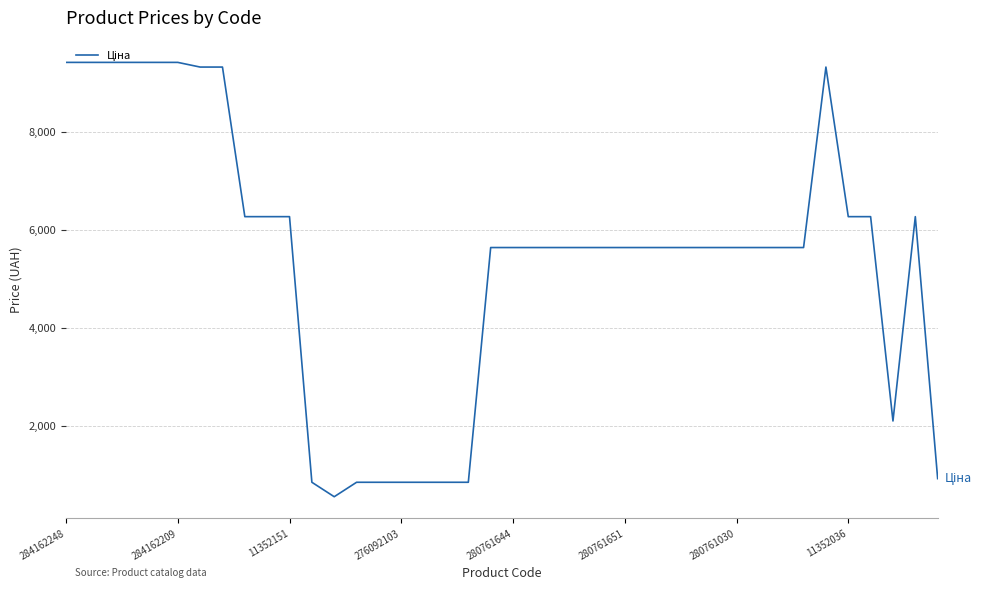

Reading left to right, transcribe all the data shown in this chart.

9416.9	9416.9	9416.9	9416.9	9416.9	9416.9	9321.4	9321.4	6266.7	6266.7	6266.7	842.8	547.8	842.8	842.8	842.8	842.8	842.8	842.8	5636.0	5636.0	5636.0	5636.0	5636.0	5636.0	5636.0	5636.0	5636.0	5636.0	5636.0	5636.0	5636.0	5636.0	5636.0	9321.4	6266.7	6266.7	2094.3	6266.7	917.2